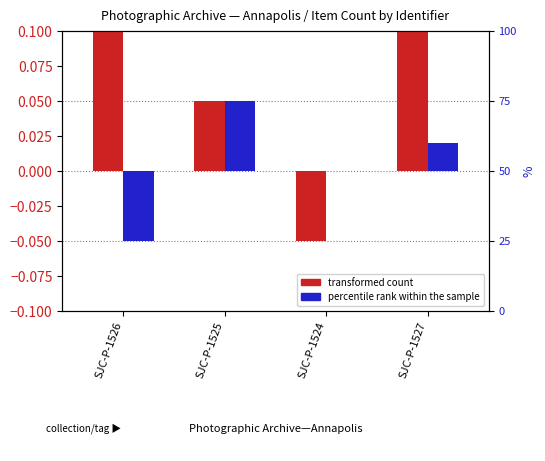

Rank the series by their maximum value, from highest to lowest.

transformed count, percentile rank within the sample